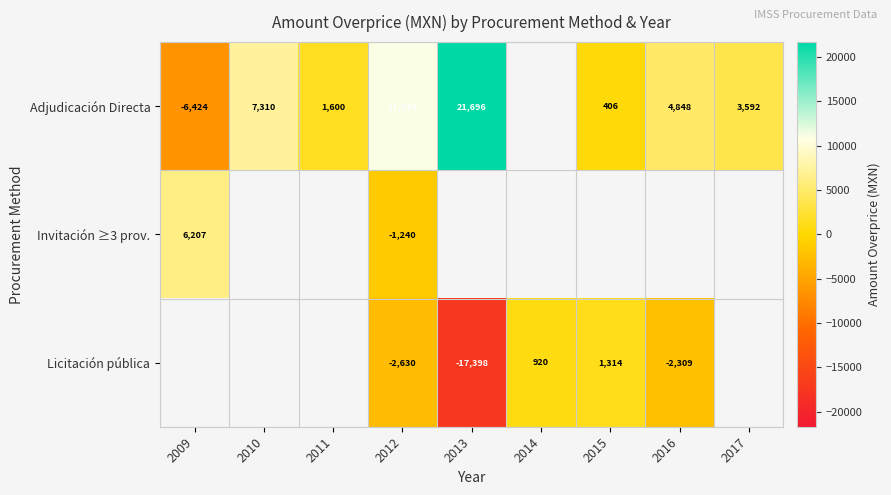

Is the value of Invitación ≥3 prov. at 2017 greater than the value of Adjudicación Directa at 2015?

No